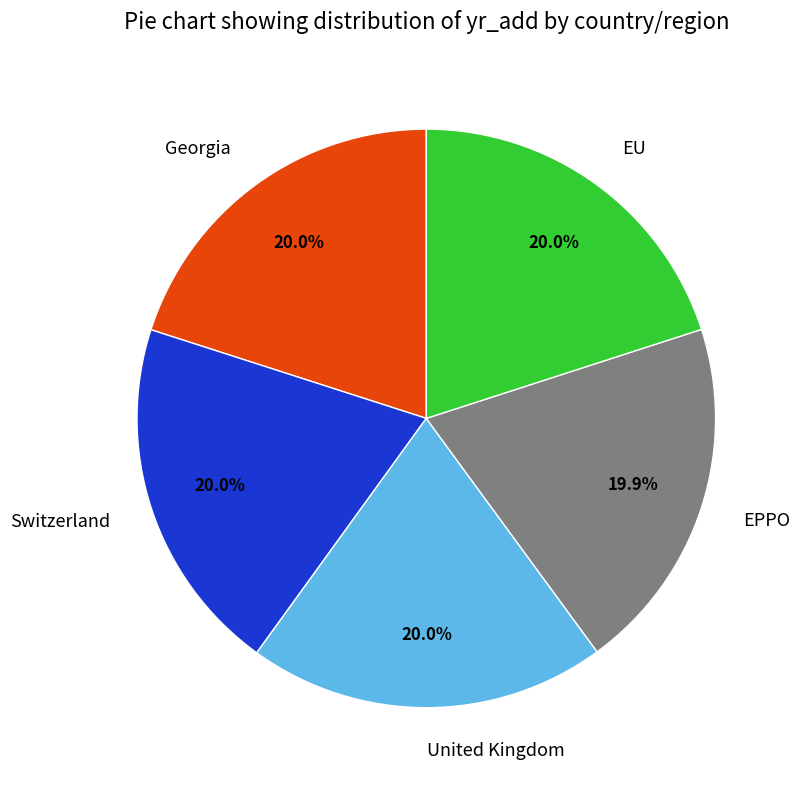

What percentage is the Georgia slice, to the nearest percent?

20%